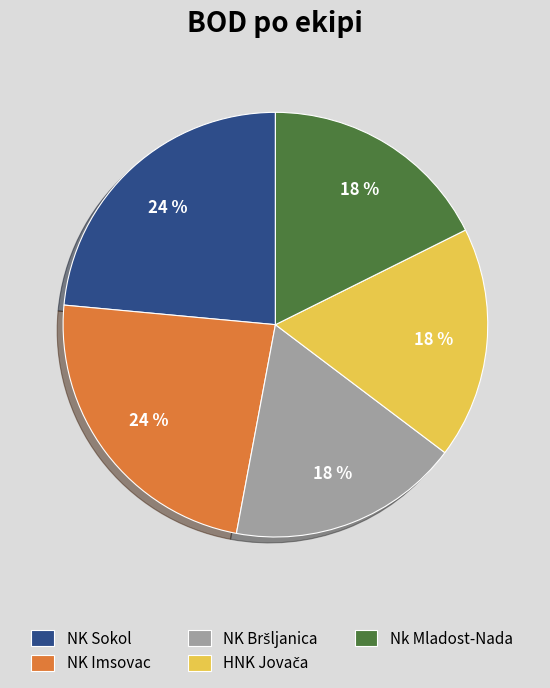

What is the ratio of the value at NK Sokol to the value at Nk Mladost-Nada?

1.3